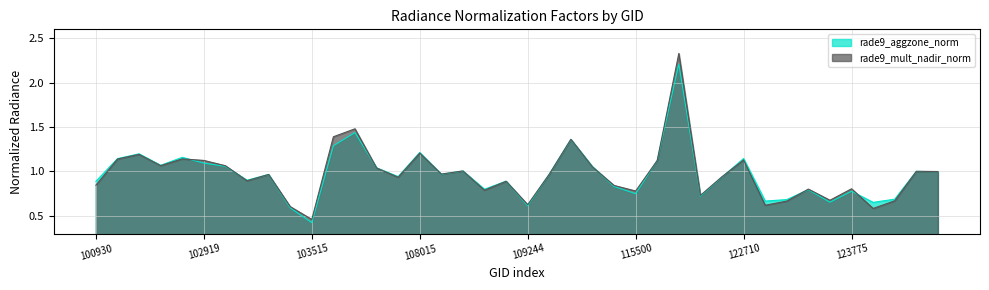

What are all the series names shown in the legend?

rade9_aggzone_norm, rade9_mult_nadir_norm